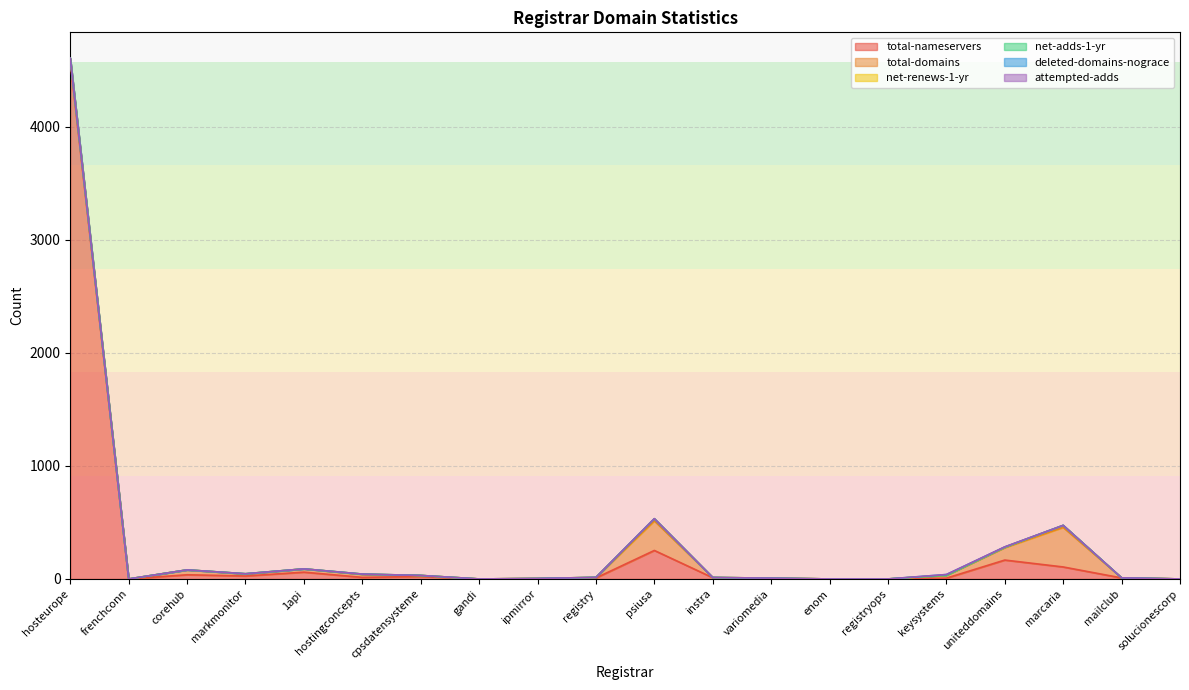

What is the maximum value for total-domains?

350